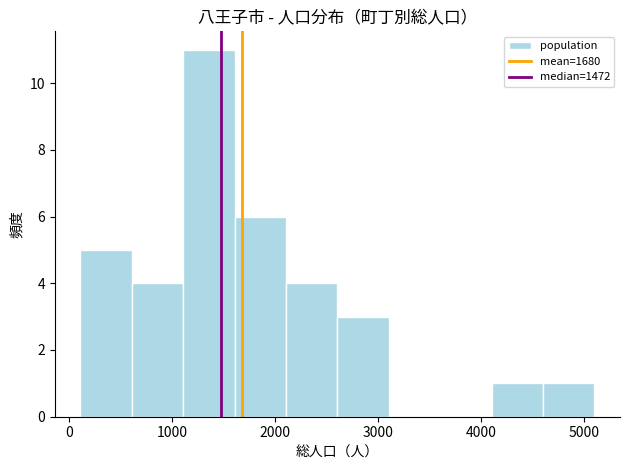

Reading left to right, list every bar in this chart as the range it spans on the x-axis followed by its height. Neither the bar edges nor the heights are printed on the chart, so give them approximately, as read against the axes.

100 to 600: 5
600 to 1100: 4
1100 to 1600: 11
1600 to 2100: 6
2100 to 2600: 4
2600 to 3100: 3
3100 to 3600: 0
3600 to 4100: 0
4100 to 4600: 1
4600 to 5100: 1